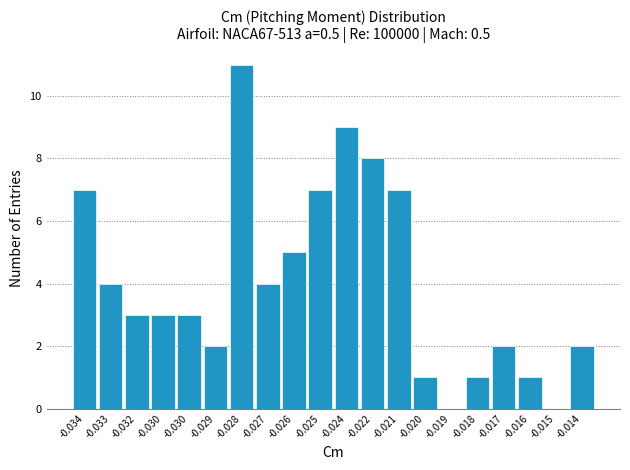

How many distinct data groups are displayed?

1